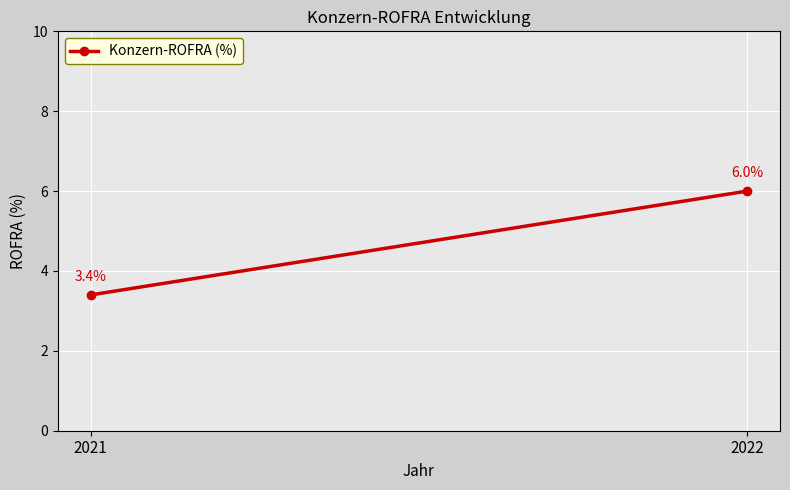

Is this an area chart (filled region under the line)?

No